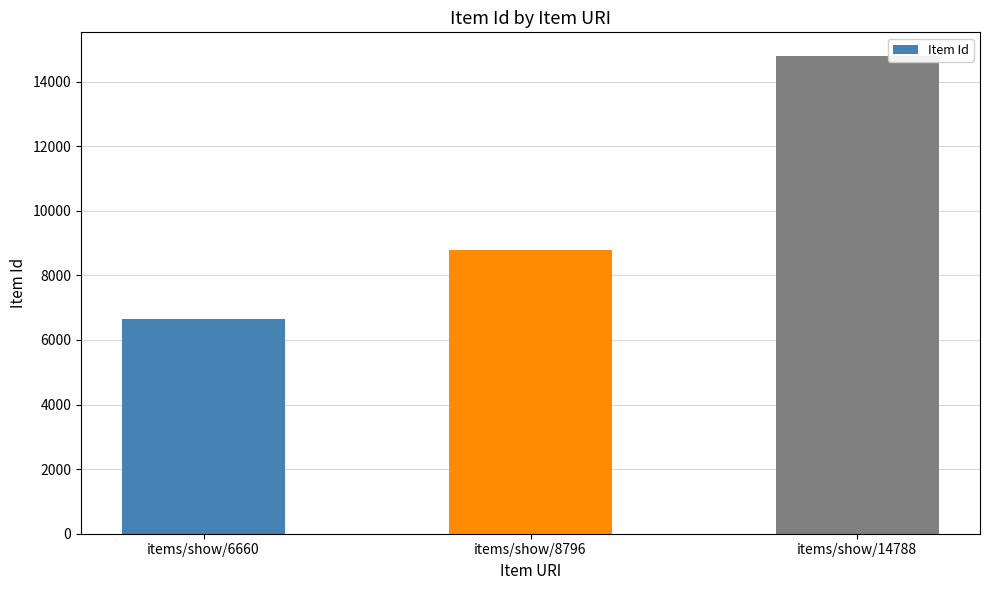

The value at items/show/8796 is 8796. True or false?

True